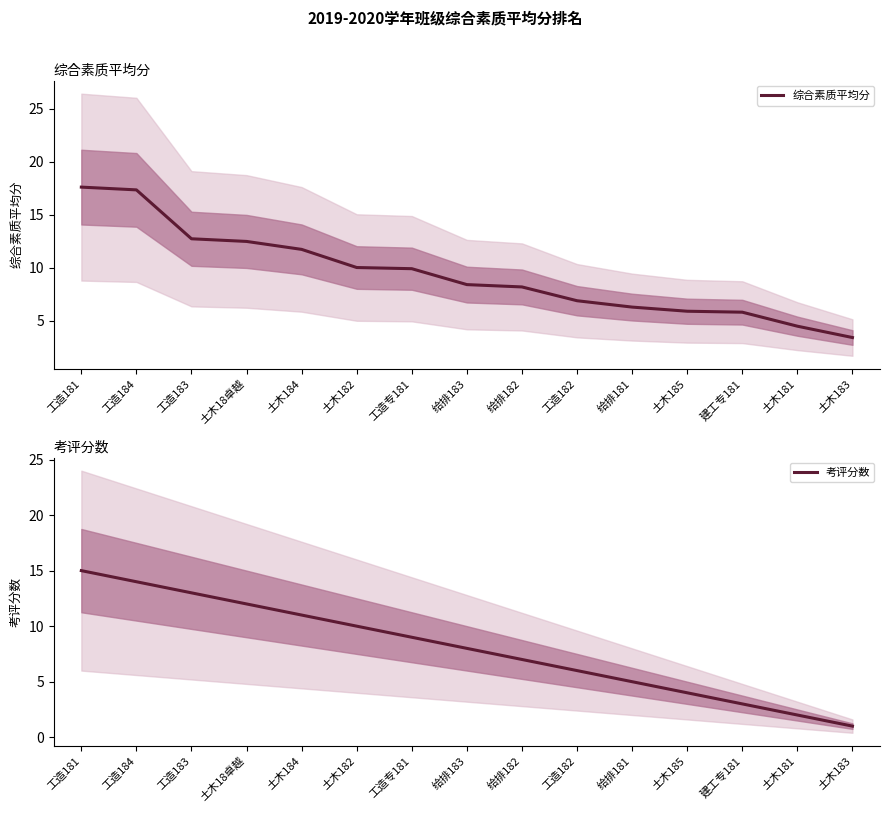

What are all the series names shown in the legend?

综合素质平均分, 考评分数